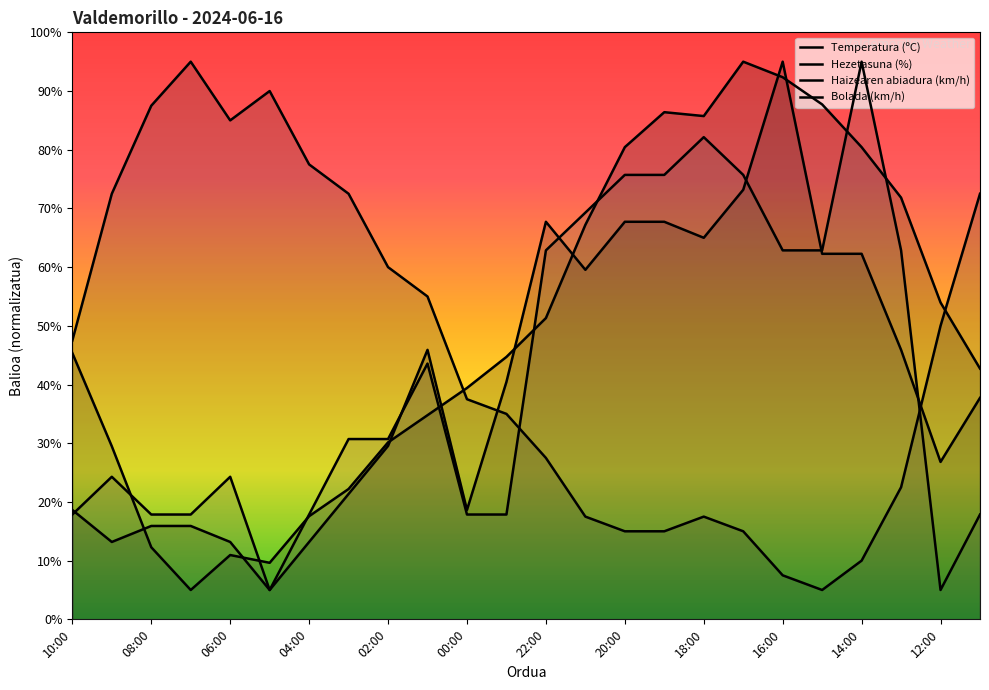

What is the sum of all Hezetasuna (%) values?

1090.0